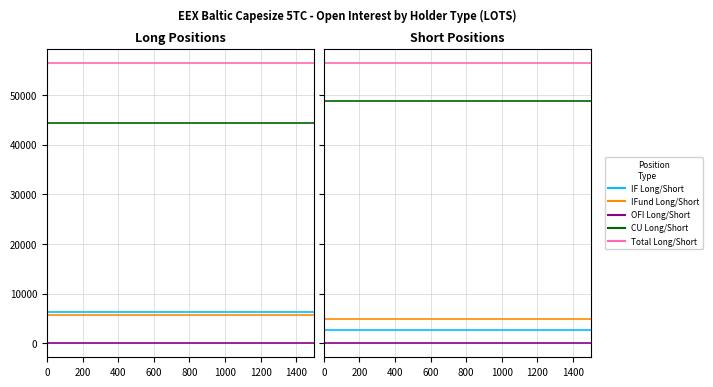

Count the number of categories in the chart.

8